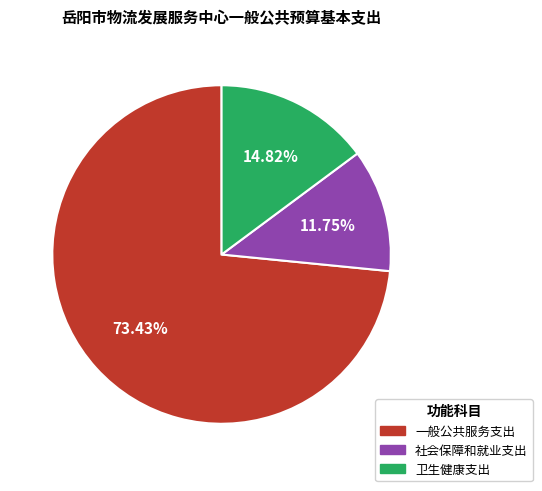

Rank the categories by value from highest to lowest.

一般公共服务支出, 卫生健康支出, 社会保障和就业支出